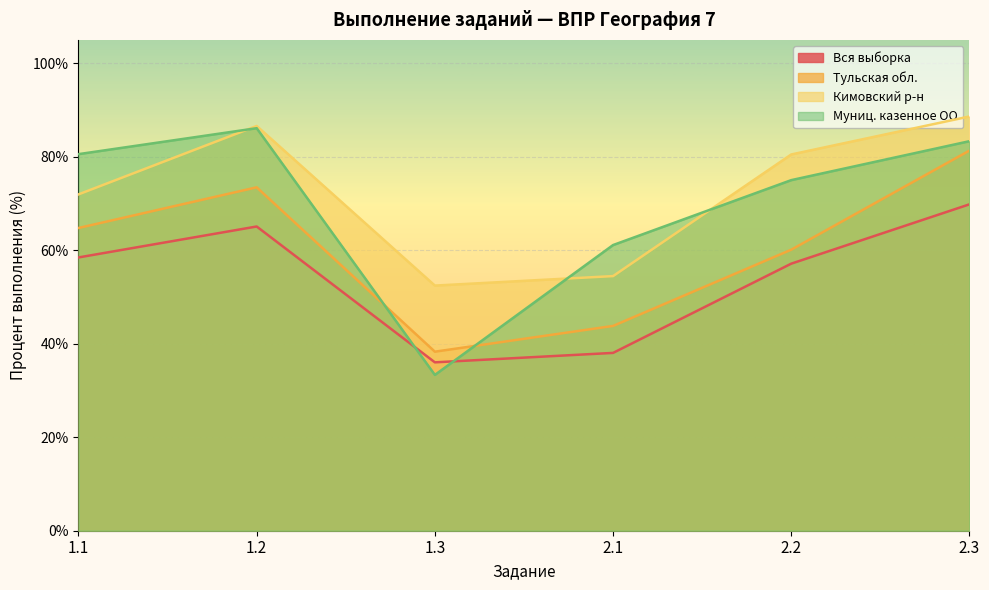

Which category has the lowest value across all series?

1.3